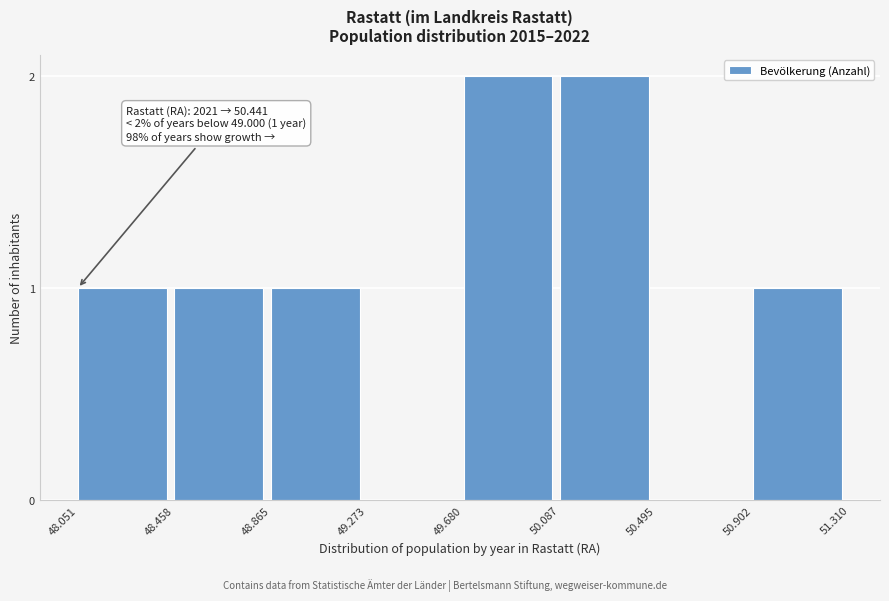

Reading left to right, list all the values displayed in this chart.

48.051=1	48.458=1	48.865=1	49.273=0	49.680=2	50.087=2	50.495=0	50.902=1